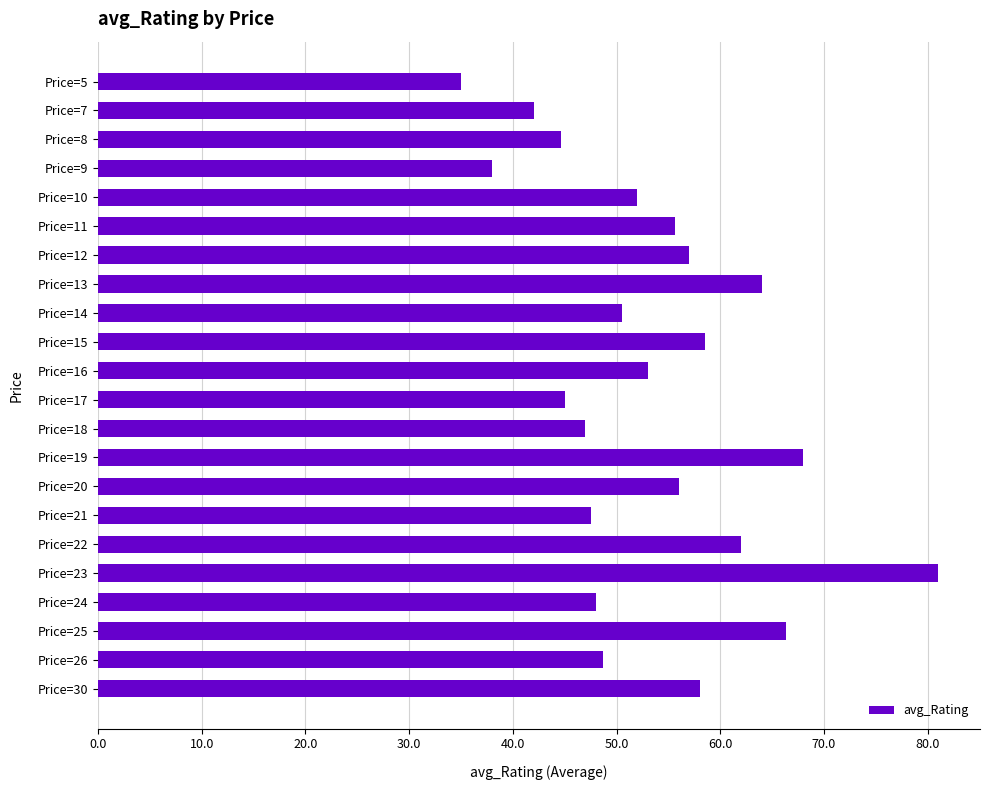

The value at Price=8 is 62.8. True or false?

False